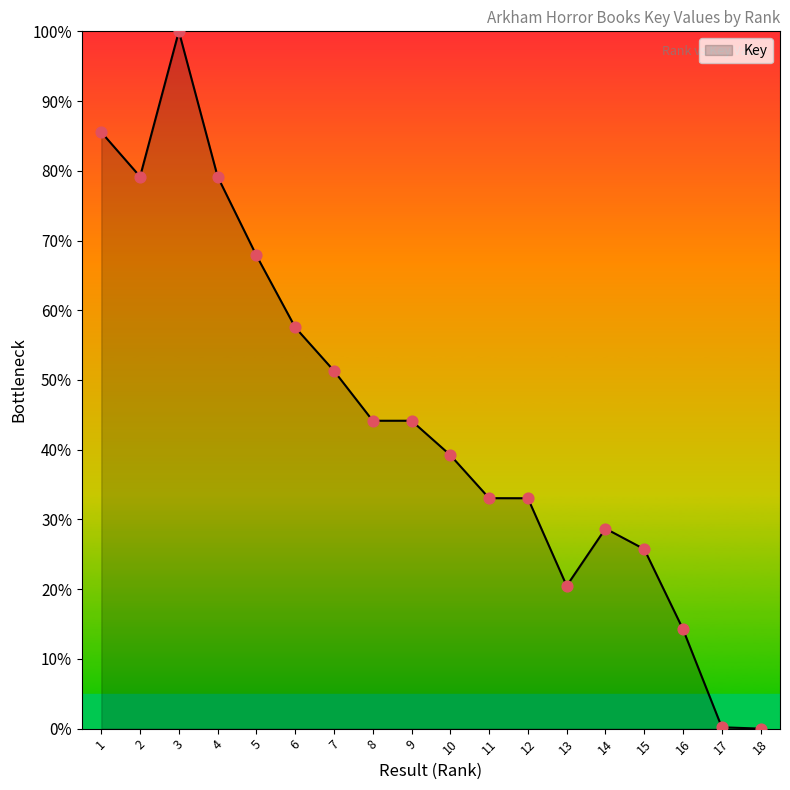

Between 8 and 16, which is larger?

8